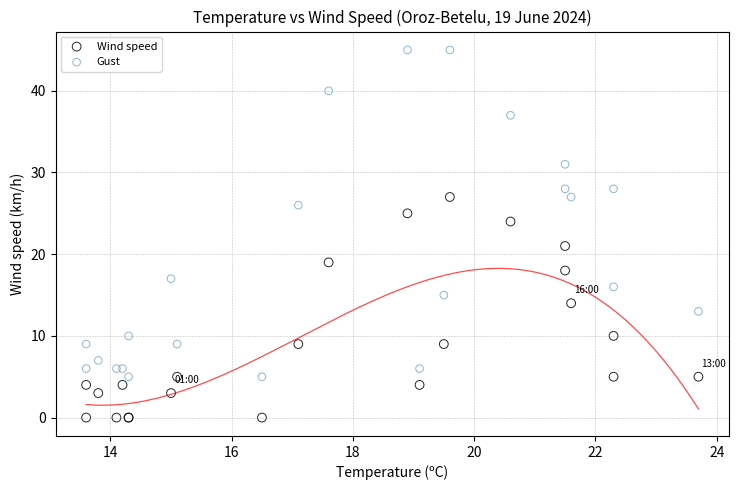

Which series has the largest Y range (max minus min)?

Gust